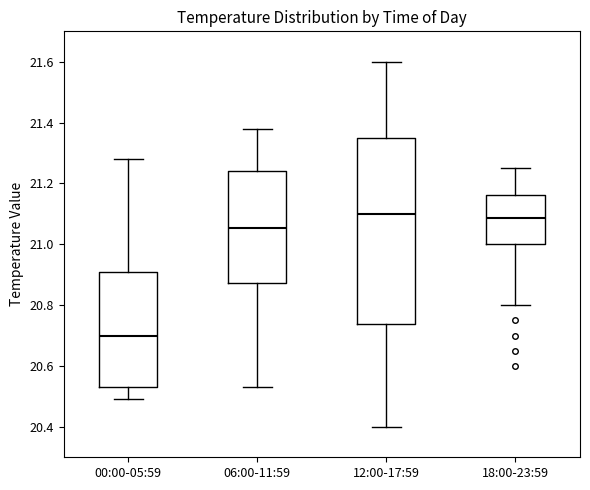

Reading left to right, transcribe this box plot: for each box, give where its median line is, the range the box spans, and where its two whiskers end, as read against the y-axis. The values are not printed on the chart, so give them approximately, as read against the axis.

00:00-05:59: median 20.70, box 20.54 to 20.92, whiskers 20.50 to 21.28
06:00-11:59: median 21.06, box 20.88 to 21.24, whiskers 20.54 to 21.38
12:00-17:59: median 21.10, box 20.74 to 21.36, whiskers 20.40 to 21.60
18:00-23:59: median 21.08, box 21.00 to 21.16, whiskers 20.80 to 21.26